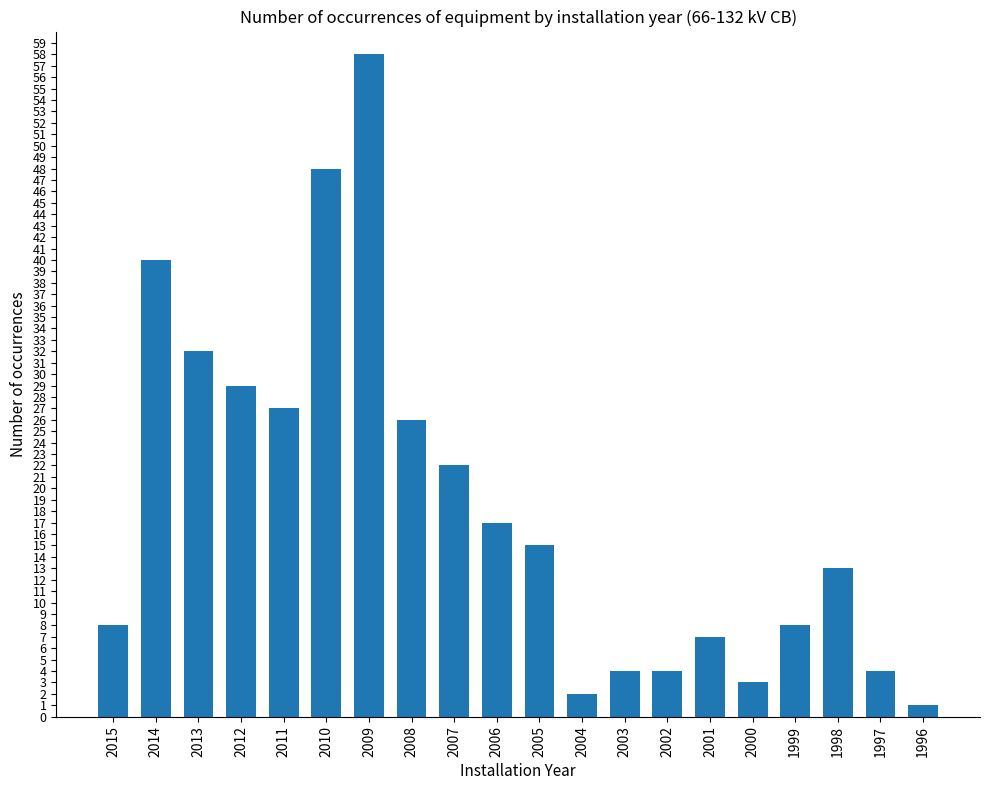

What is the difference between the maximum and second lowest values?

56